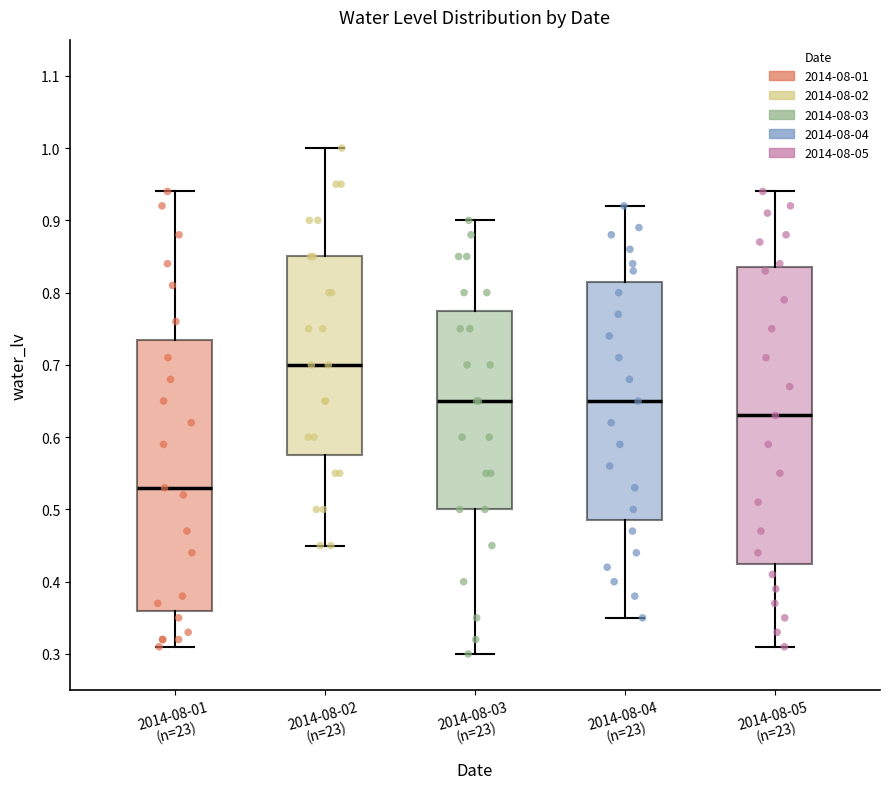

Reading left to right, transcribe this box plot: for each box, give where its median line is, the range the box spans, and where its two whiskers end, as read against the y-axis. The values are not printed on the chart, so give them approximately, as read against the axis.

2014-08-01 (n=23): median 0.53, box 0.36 to 0.74, whiskers 0.31 to 0.94
2014-08-02 (n=23): median 0.70, box 0.58 to 0.85, whiskers 0.45 to 1.00
2014-08-03 (n=23): median 0.65, box 0.50 to 0.78, whiskers 0.30 to 0.90
2014-08-04 (n=23): median 0.65, box 0.49 to 0.82, whiskers 0.35 to 0.92
2014-08-05 (n=23): median 0.63, box 0.43 to 0.84, whiskers 0.31 to 0.94